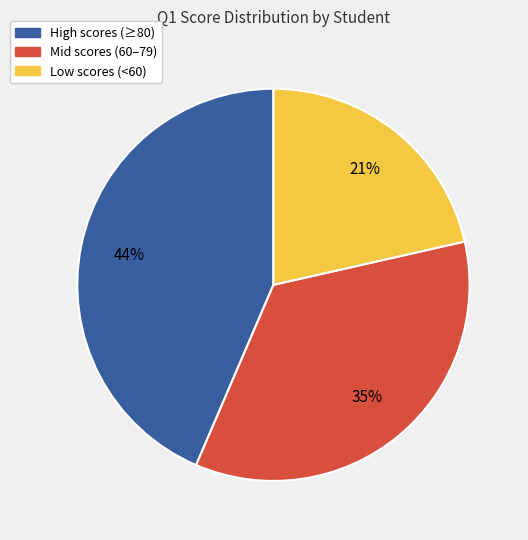

How many segments does this pie chart have?

3